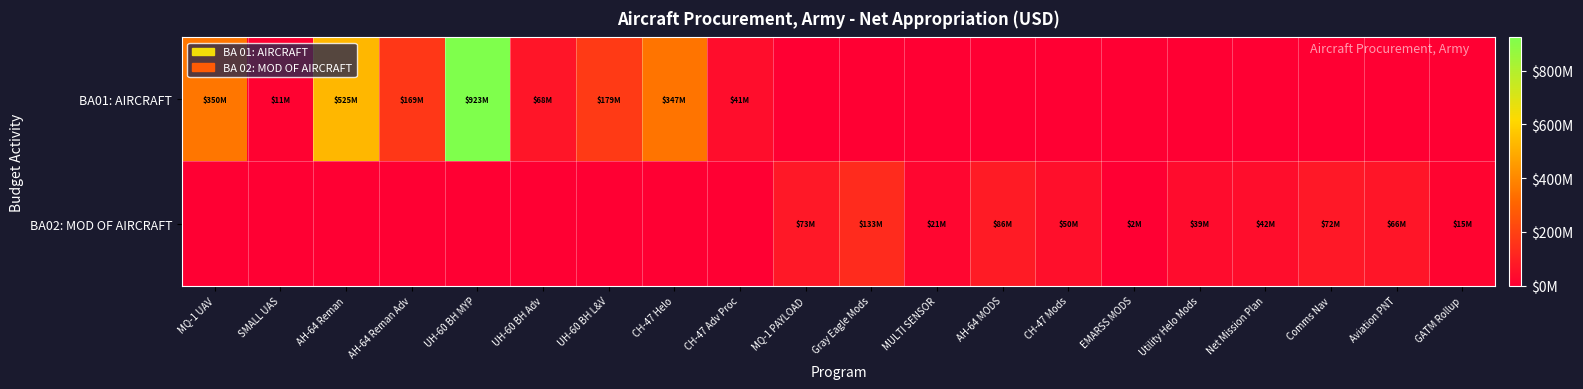

Rank the series by their average value, from lowest to highest.

BA02: MOD OF AIRCRAFT, BA01: AIRCRAFT